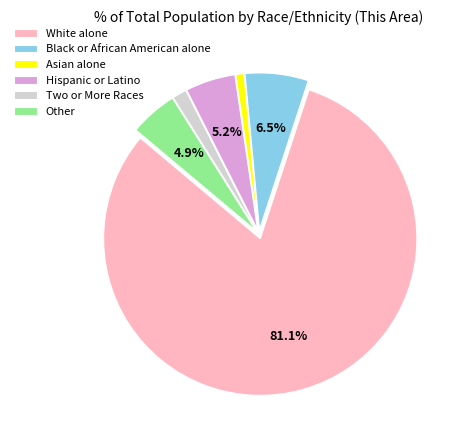

What percentage is the Asian alone slice, to the nearest percent?

1%